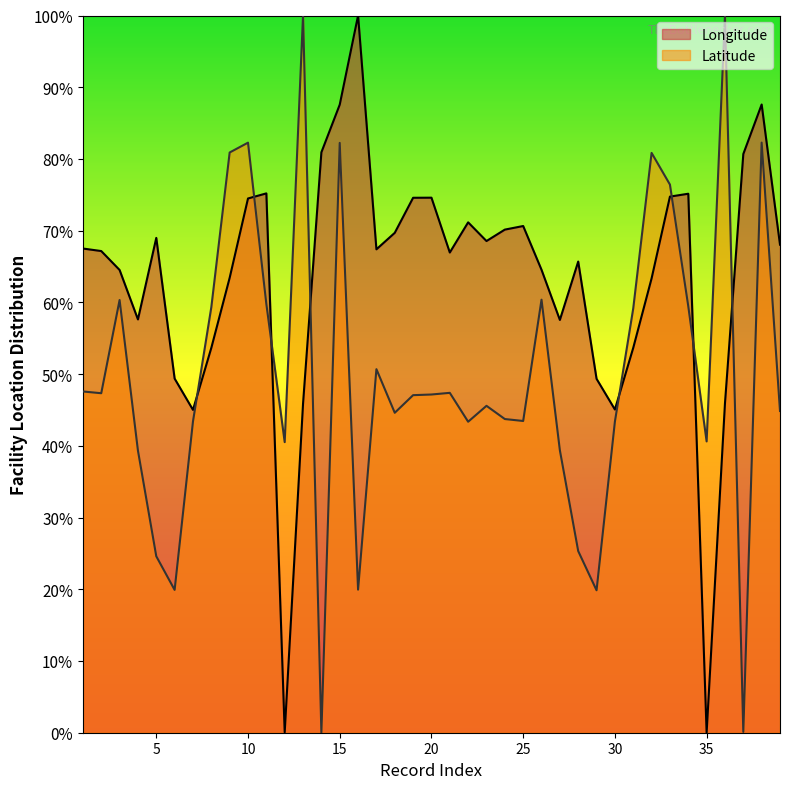

At which category does the chart reach its minimum across all series?

35